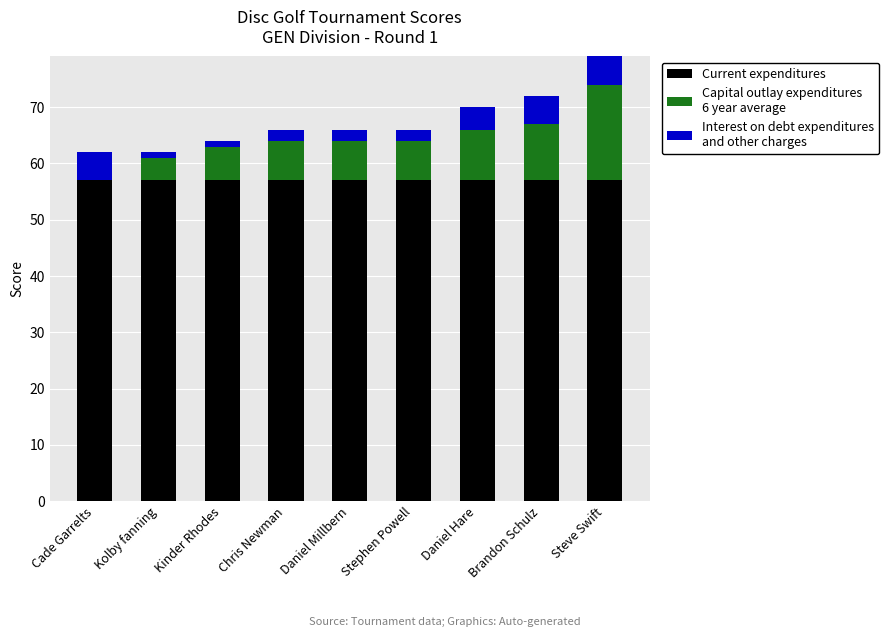

Rank the categories by Interest on debt expenditures
and other charges value from lowest to highest.

Kolby fanning, Kinder Rhodes, Chris Newman, Daniel Millbern, Stephen Powell, Daniel Hare, Cade Garrelts, Brandon Schulz, Steve Swift